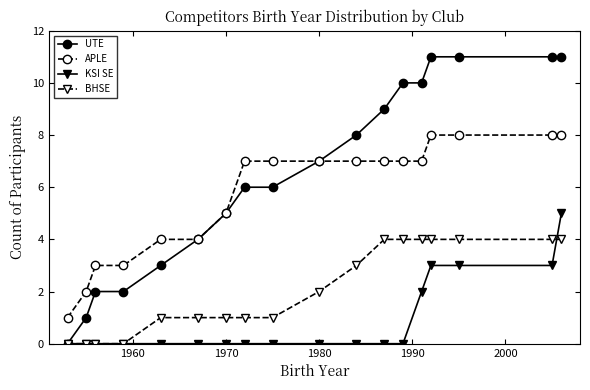

True or false: KSI SE and APLE cross at least once.

False